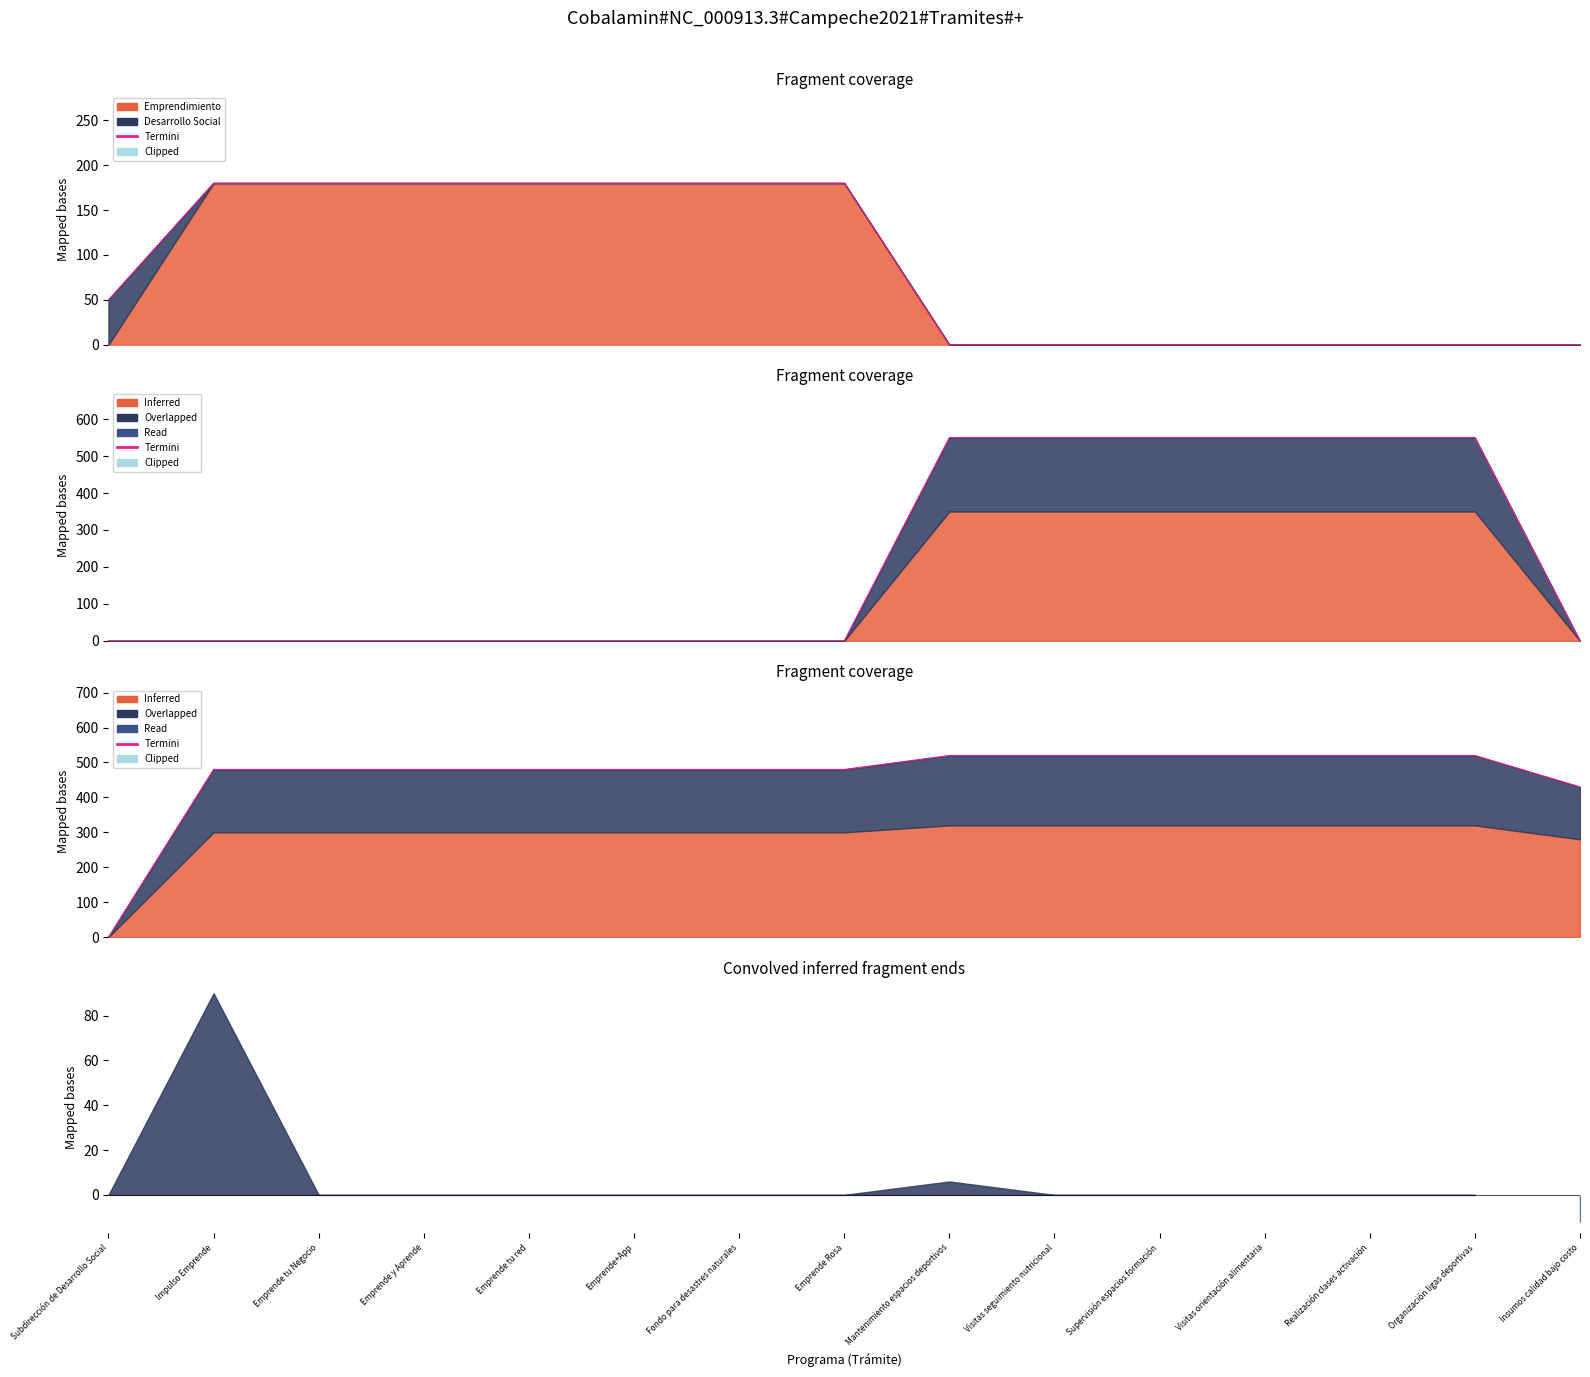

Reading left to right, list all the values displayed in this chart.

Subdirección de Desarrollo Social=0	Impulso Emprende=480	Emprende tu Negocio=480	Emprende y Aprende=480	Emprende tu red=480	Emprende+App=480	Fondo para desastres naturales=480	Emprende Rosa=480	Mantenimiento espacios deportivos=520	Visitas seguimiento nutricional=520	Supervisión espacios formación=520	Visitas orientación alimentaria=520	Realización clases activación=520	Organización ligas deportivas=520	Insumos calidad bajo costo=430